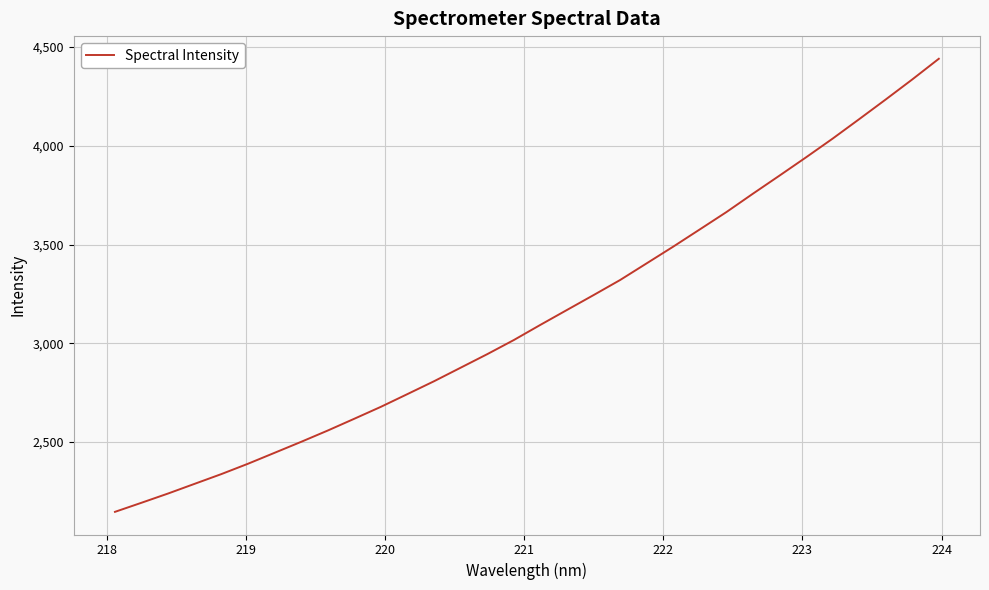

What is the difference between the maximum and minimum values?

2295.1